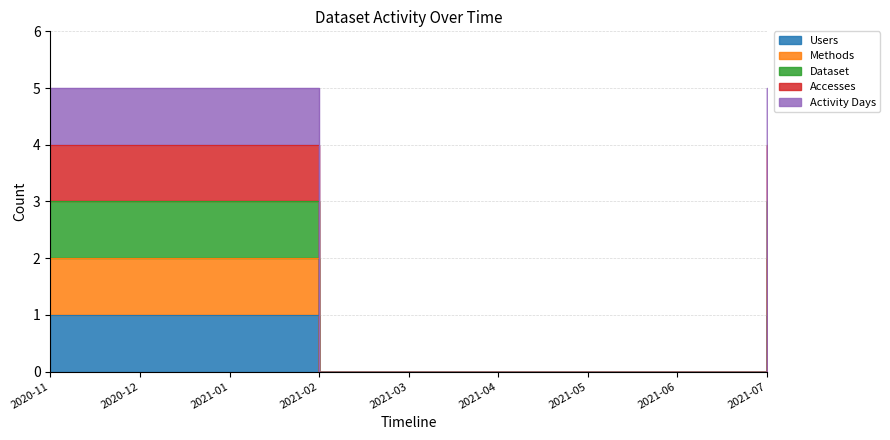

Which series changed the most between 2021-03 and 2021-05?

Users